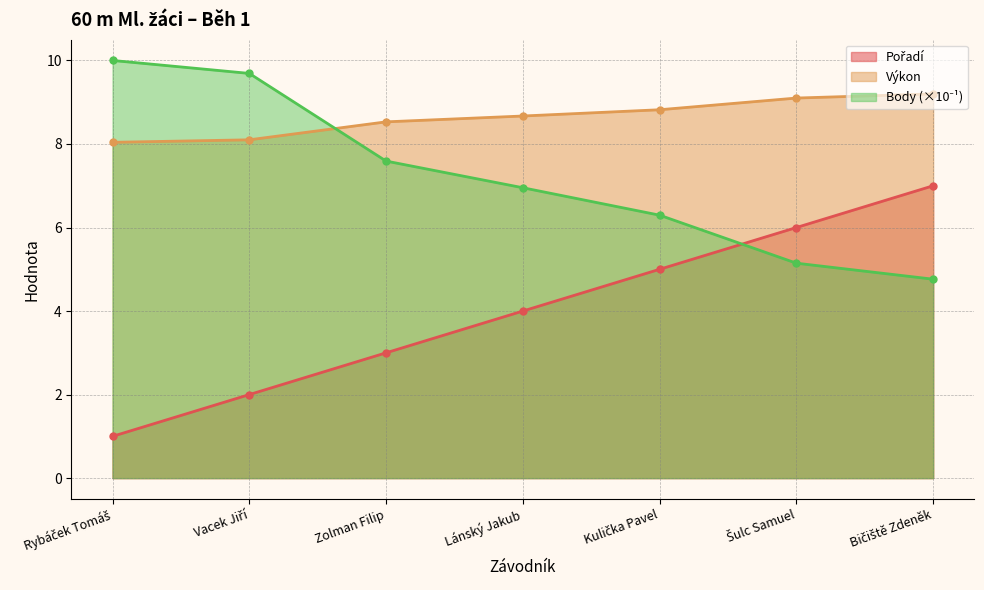

What are all the series names shown in the legend?

Pořadí, Výkon, Body